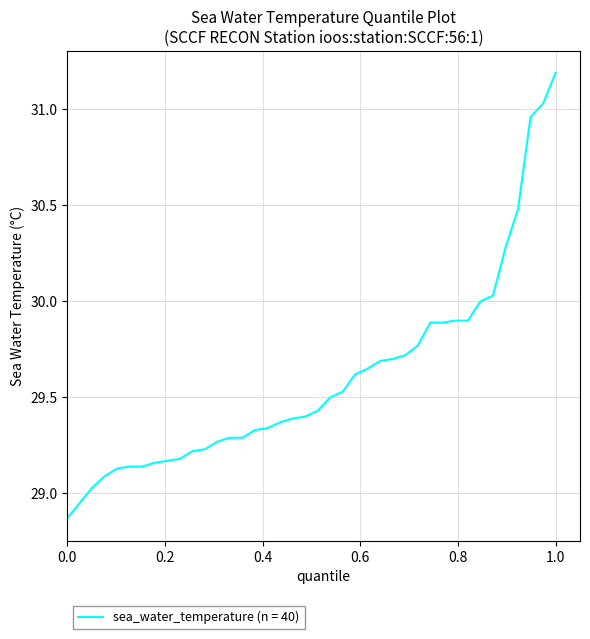

What is the difference between the maximum and minimum values?

2.3